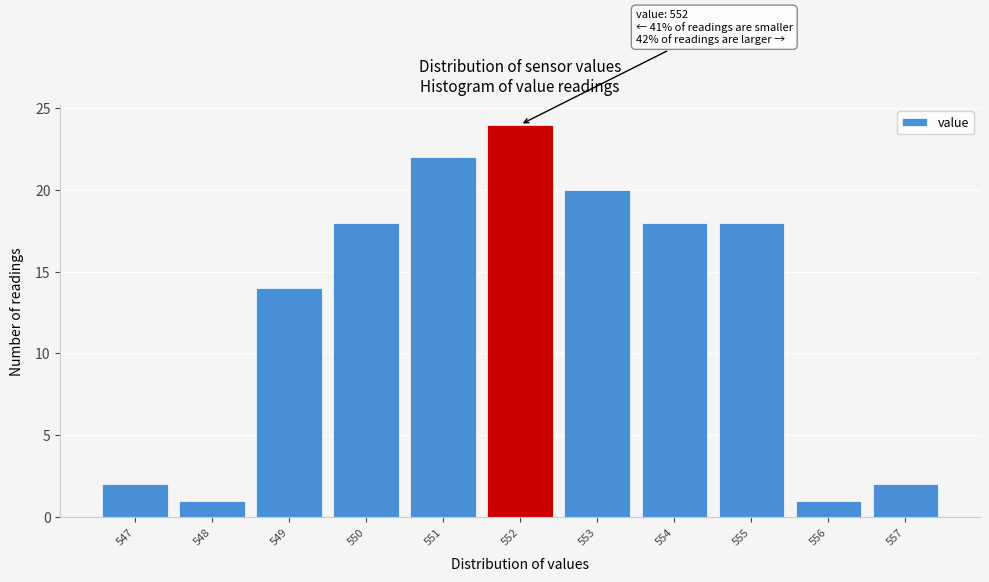

Which range on the x-axis has the tallest bar?

551.5 to 552.5